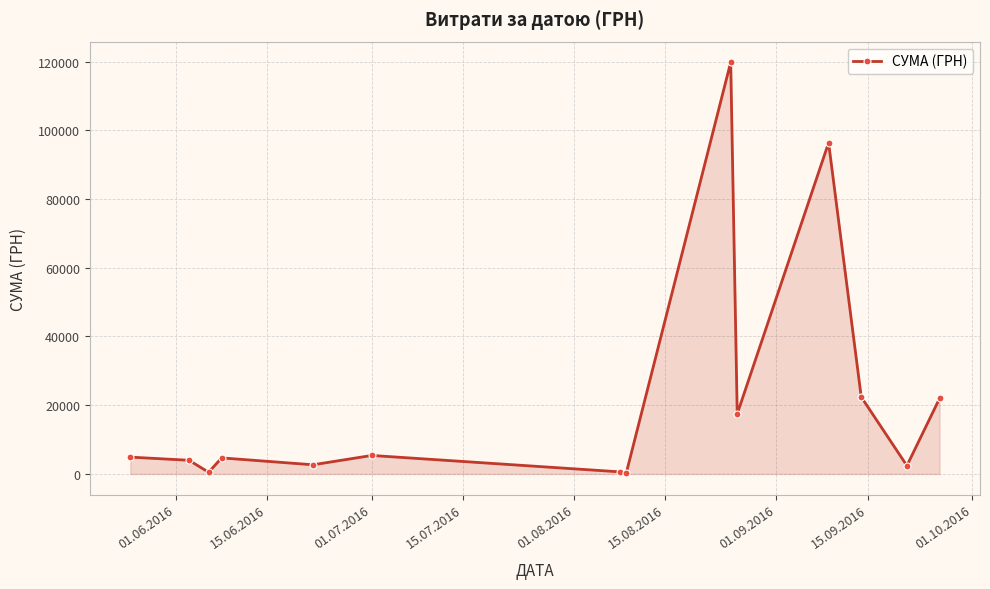

What is the maximum value shown in the chart?

119800.0